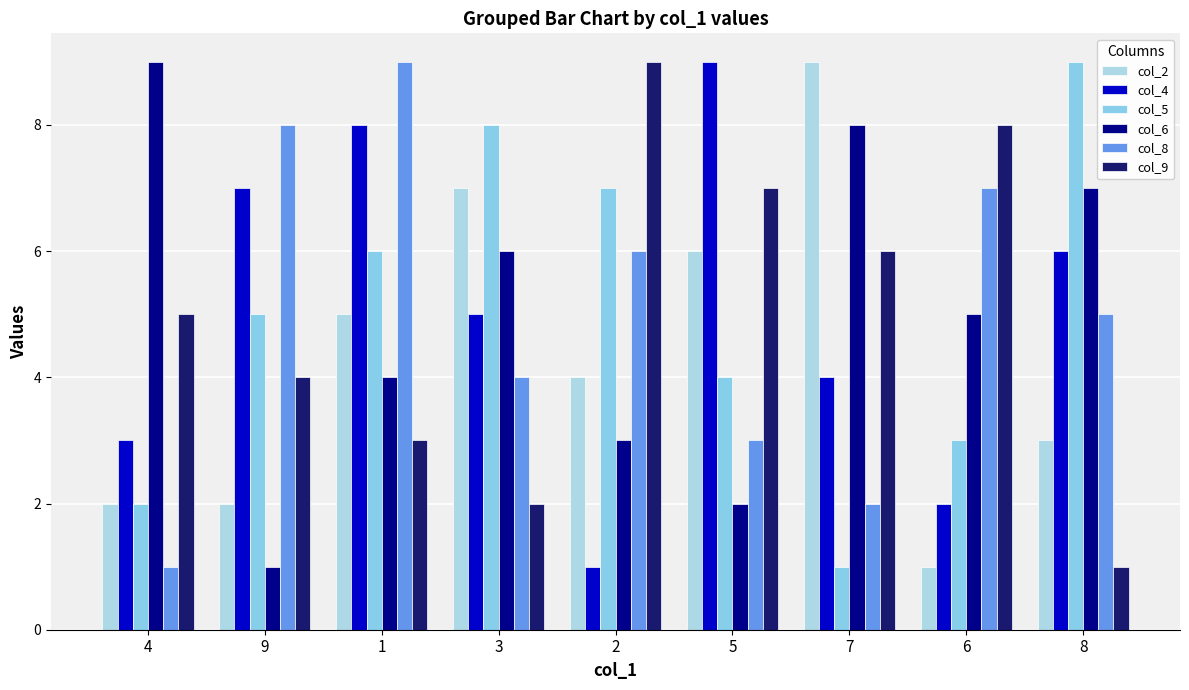

Is the value of col_4 at 1 greater than the value of col_5 at 5?

Yes